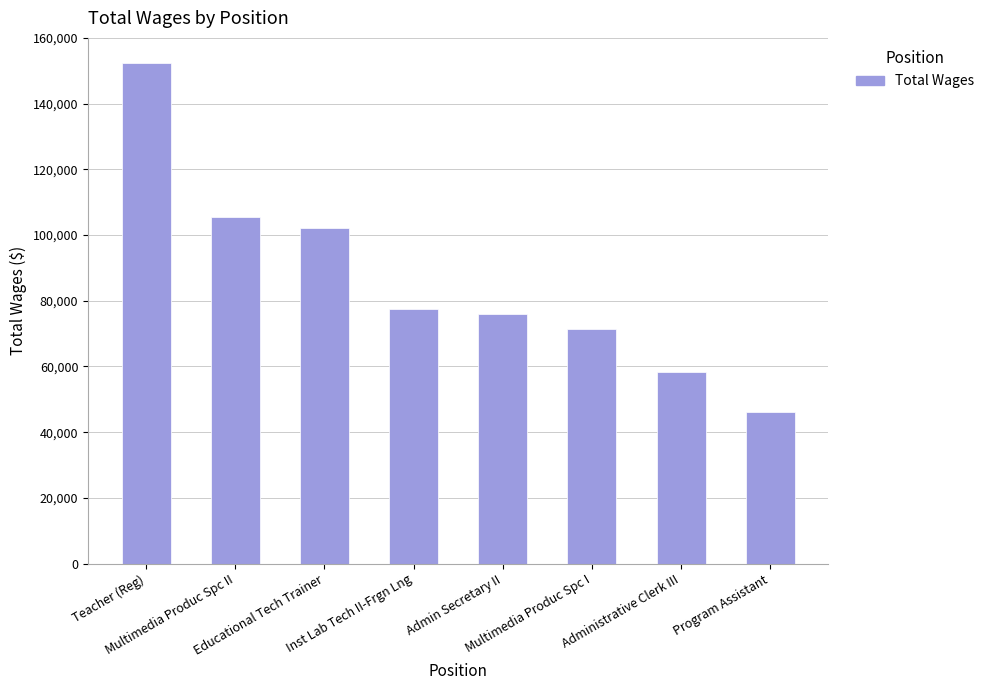

How many data points are less than 77521?

4